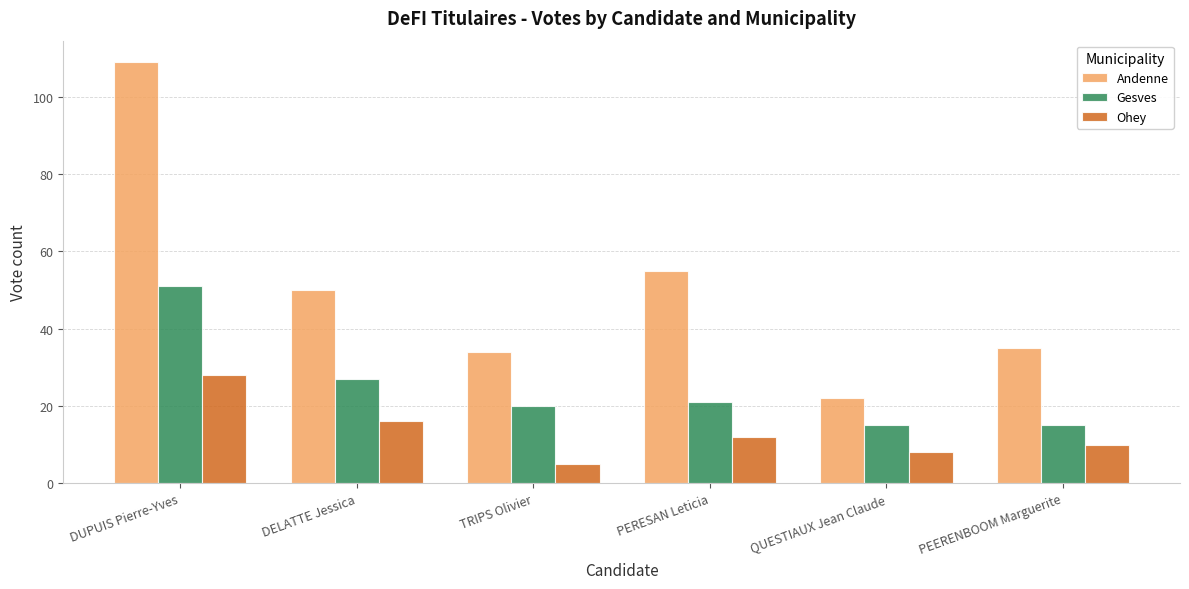

Reading left to right, what are all the values shown in this chart?

Andenne: DUPUIS Pierre-Yves=109	DELATTE Jessica=50	TRIPS Olivier=34	PERESAN Leticia=55	QUESTIAUX Jean Claude=22	PEERENBOOM Marguerite=35
Gesves: DUPUIS Pierre-Yves=51	DELATTE Jessica=27	TRIPS Olivier=20	PERESAN Leticia=21	QUESTIAUX Jean Claude=15	PEERENBOOM Marguerite=15
Ohey: DUPUIS Pierre-Yves=28	DELATTE Jessica=16	TRIPS Olivier=5	PERESAN Leticia=12	QUESTIAUX Jean Claude=8	PEERENBOOM Marguerite=10